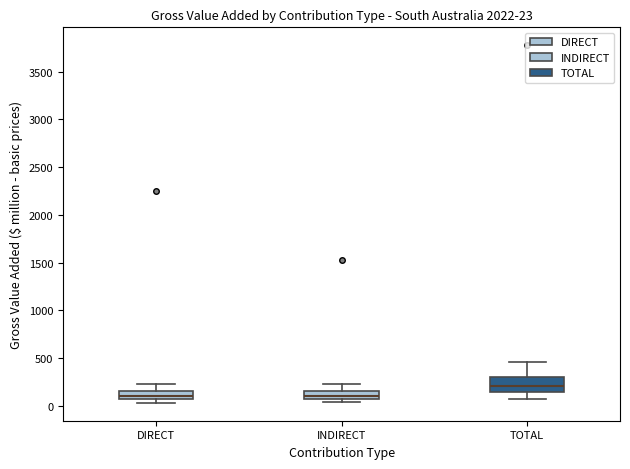

Comparing the boxes themselves (not the whiskers), which one is the tallest?

TOTAL